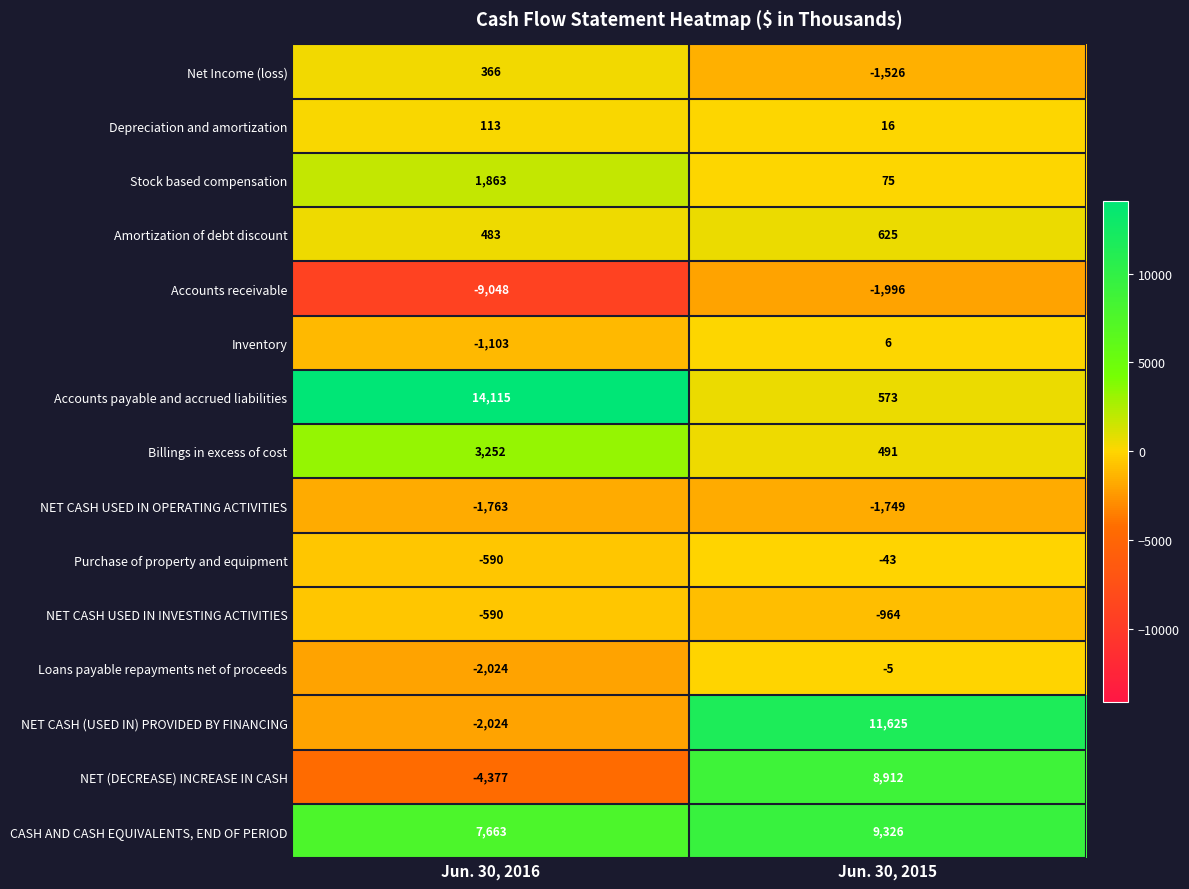

Which category has the highest value across all series?

Jun. 30, 2016